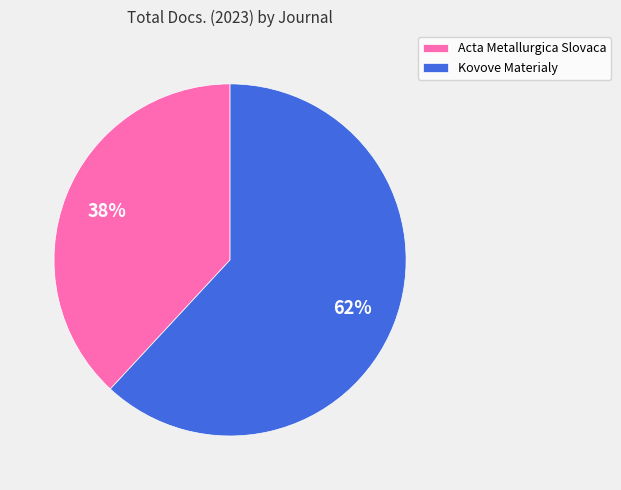

How many slices are in this pie chart?

2